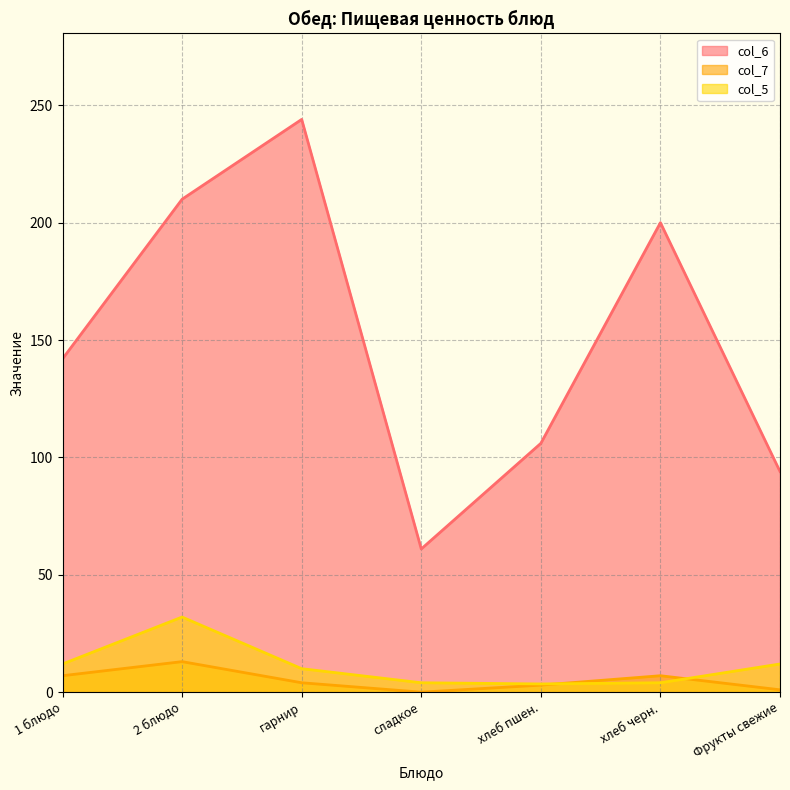

Is it true that col_6 equals 244.0 at гарнир?

True